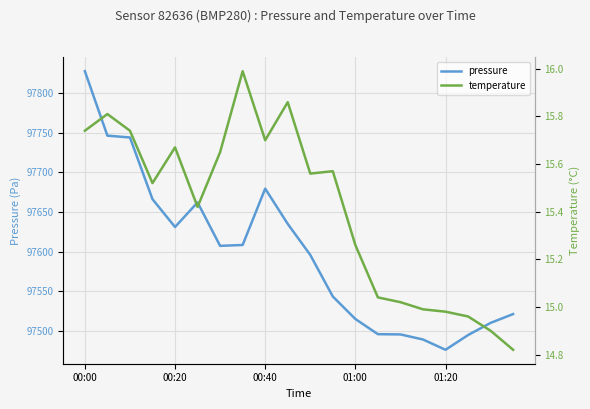

Rank the series by their maximum value, from highest to lowest.

pressure, temperature